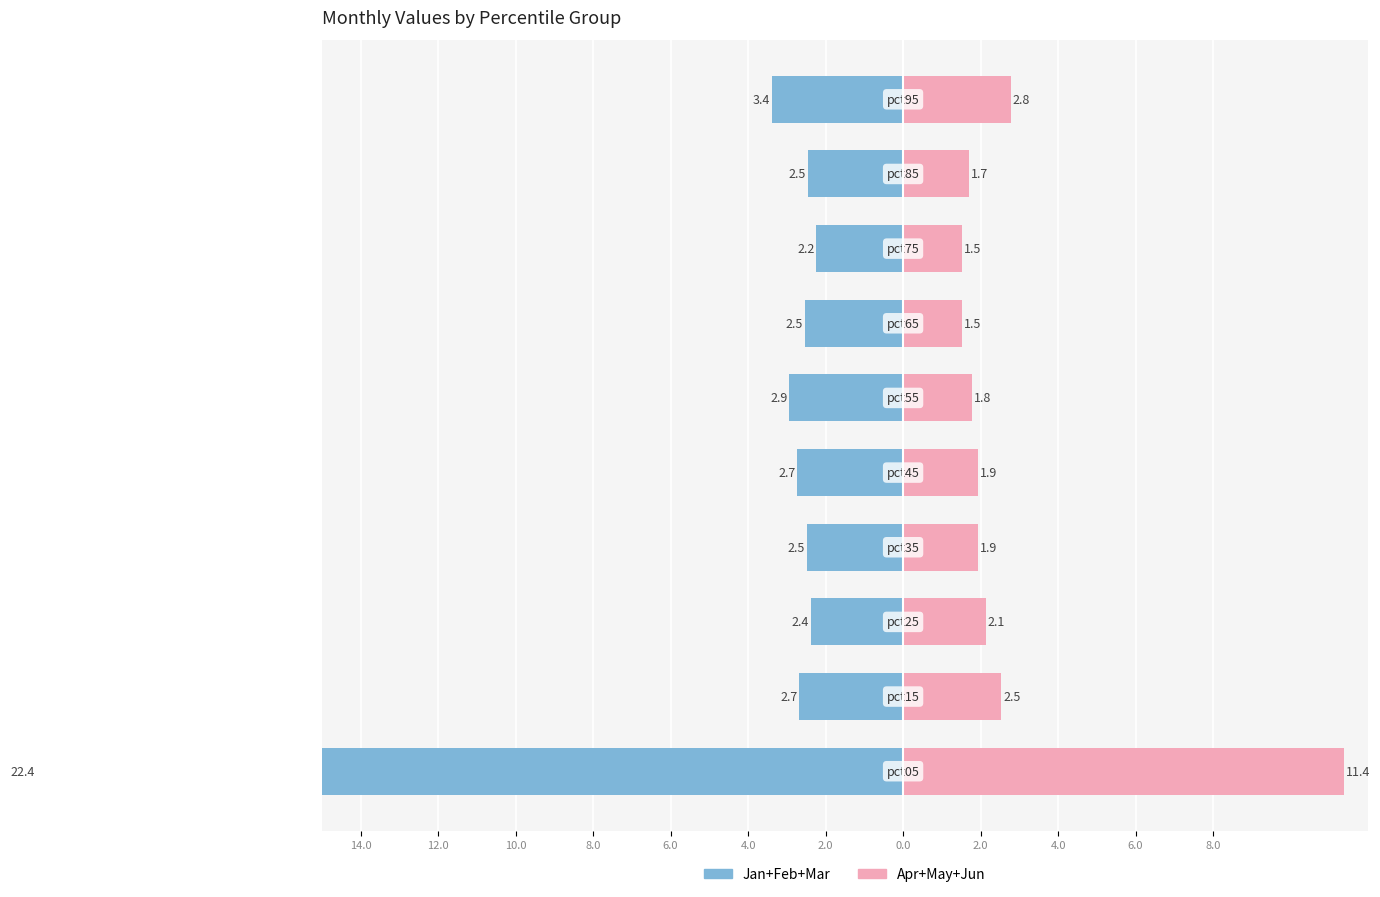

How many series are shown in this chart?

2